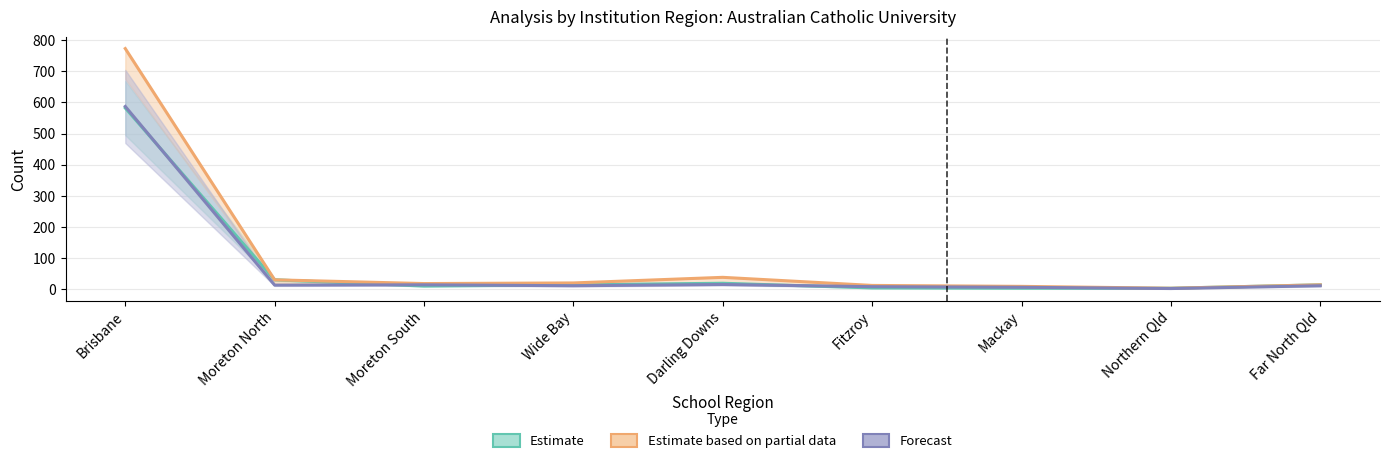

At how many categories does at least one series exceed 86?

1